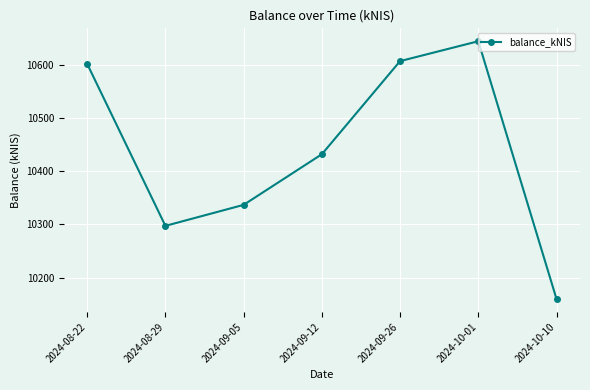

Where does the data first go above 10432?

2024-08-22